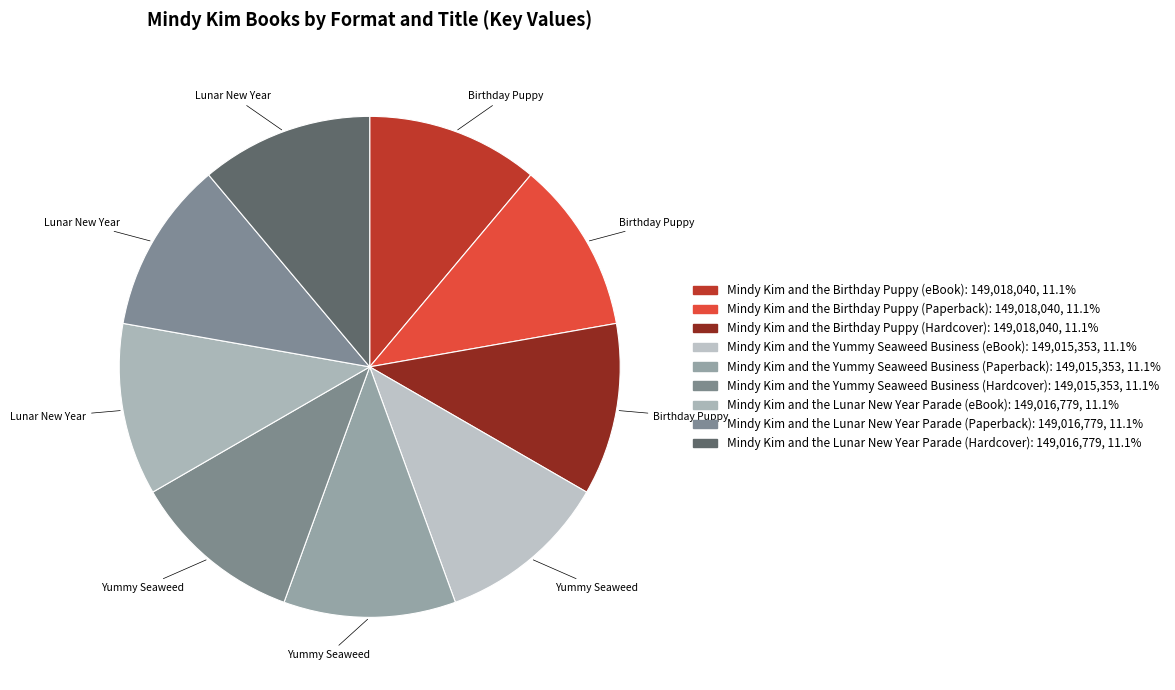

Is it true that Mindy Kim and the Birthday Puppy (eBook) is 11% of the pie?

True